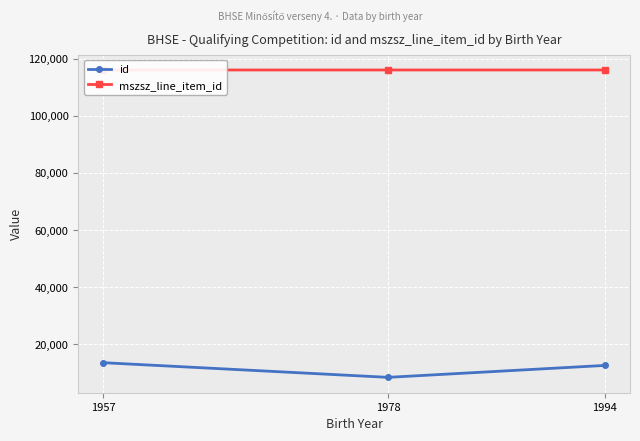

At which category is the sum across all series the highest?

1957